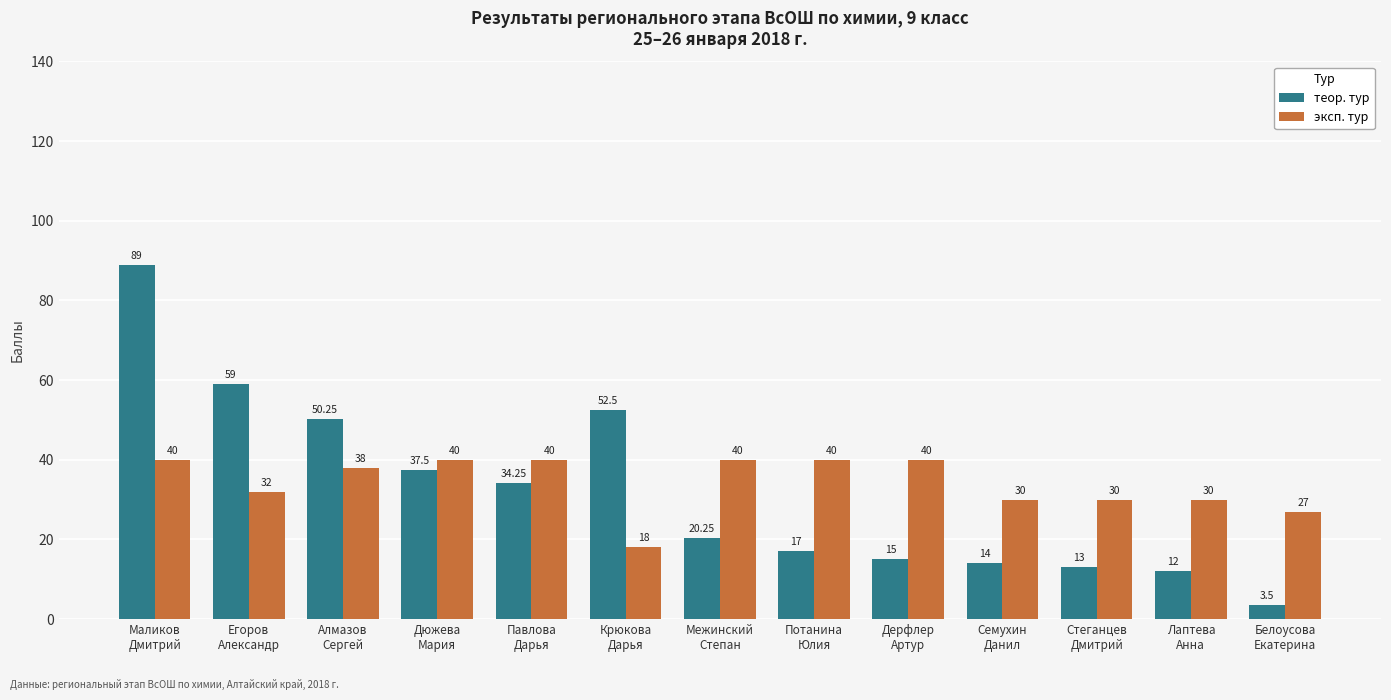

Which series has the largest range (max minus min)?

теор. тур